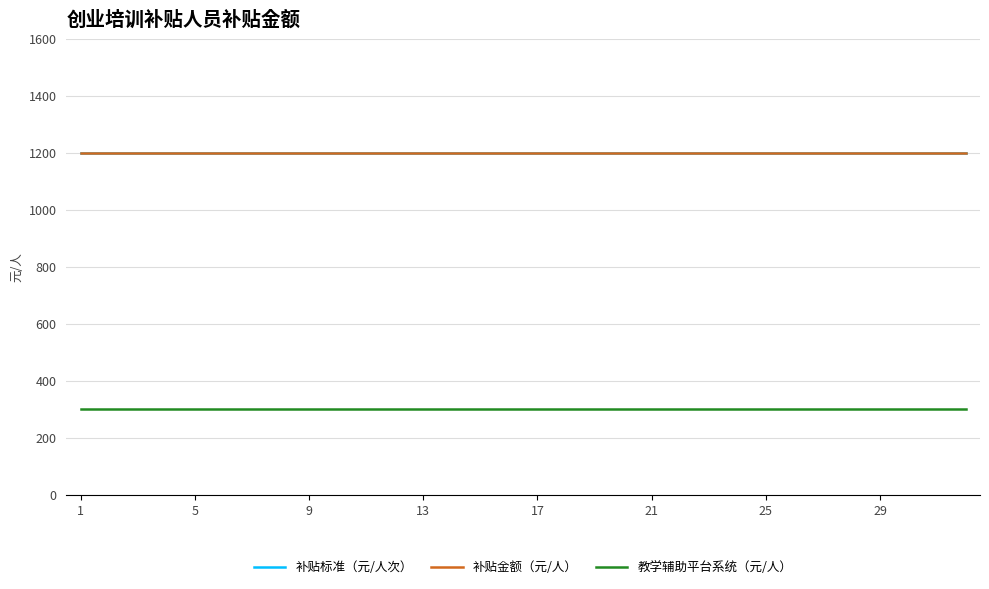

Does the chart display data point markers on the line(s)?

No